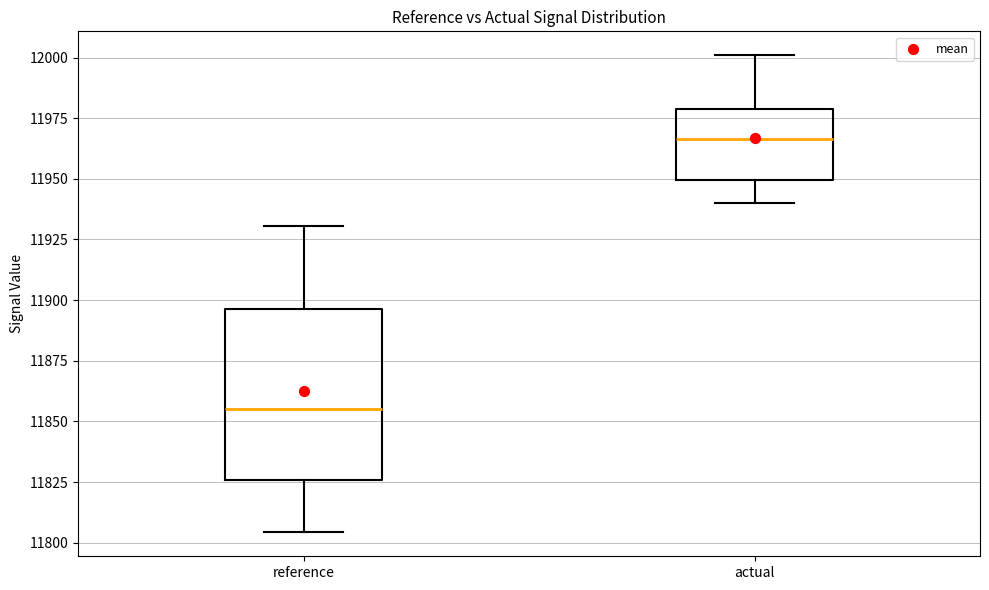

Where is the lower edge of the box for actual on the y-axis? The values are not printed on the chart, so give them approximately, as read against the axis.

11950